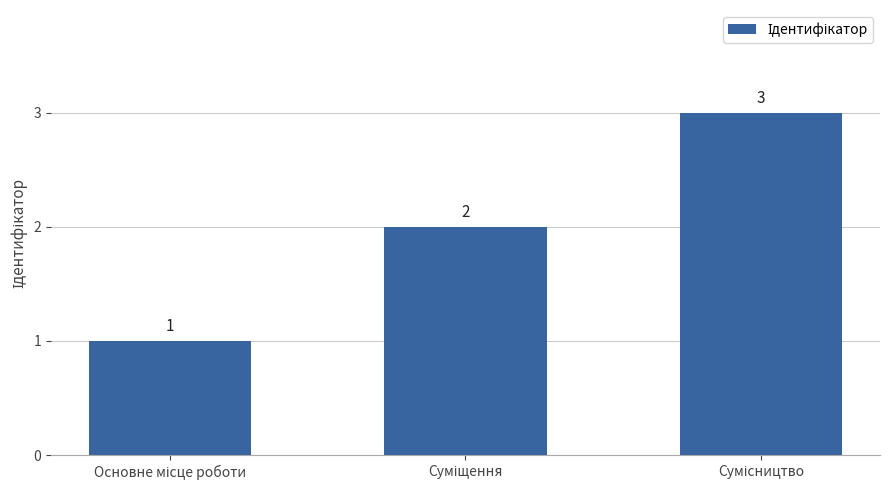

What is the sum of all values?

6